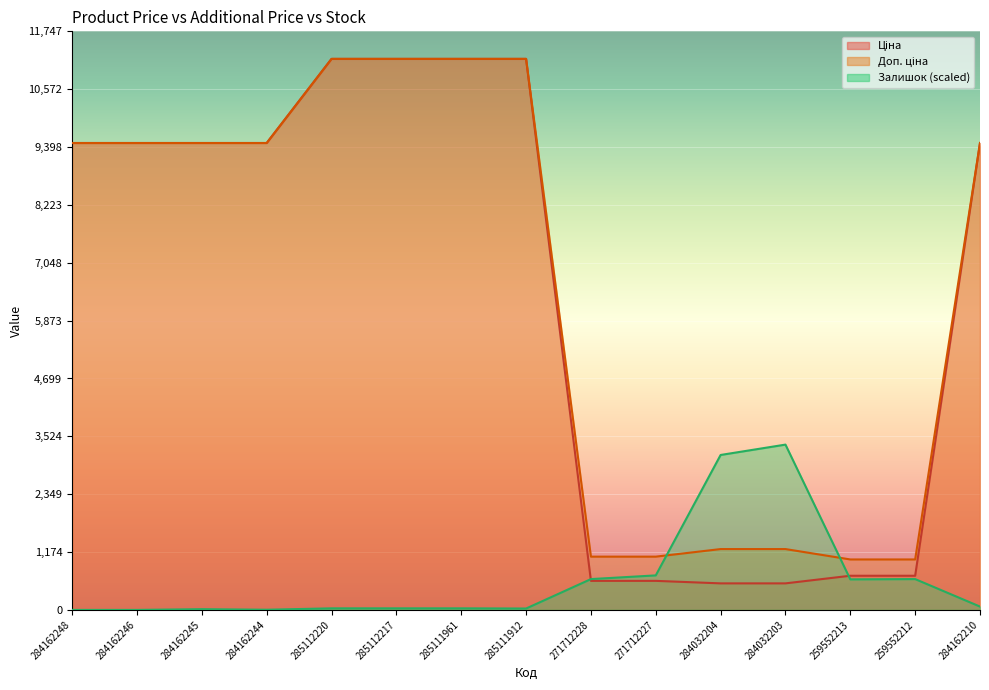

Reading left to right, list all the values displayed in this chart.

Ціна: 284162248=9480.1	284162246=9480.1	284162245=9480.1	284162244=9480.1	285112220=11188.2	285112217=11188.2	285111961=11188.2	285111912=11188.2	271712228=589.9	271712227=589.9	284032204=539.0	284032203=539.0	259552213=693.7	259552212=693.7	284162210=9480.1
Доп. ціна: 284162248=9480.1	284162246=9480.1	284162245=9480.1	284162244=9480.1	285112220=11188.2	285112217=11188.2	285111961=11188.2	285111912=11188.2	271712228=1081.7	271712227=1081.7	284032204=1235.4	284032203=1235.4	259552213=1024.6	259552212=1024.6	284162210=9480.1
Залишок: 284162248=0.0	284162246=0.0	284162245=15.0	284162244=3.8	285112220=31.9	285112217=31.9	285111961=31.9	285111912=28.2	271712228=625.8	271712227=701.0	284032204=3146.0	284032203=3356.4	259552213=620.2	259552212=625.8	284162210=67.7